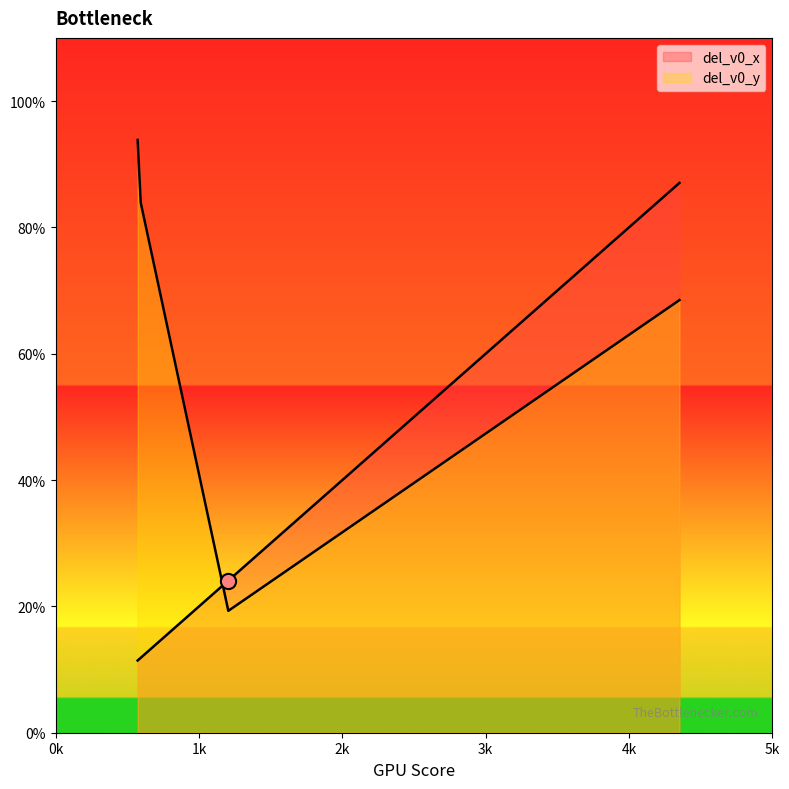

What are all the series names shown in the legend?

del_v0_x, del_v0_y